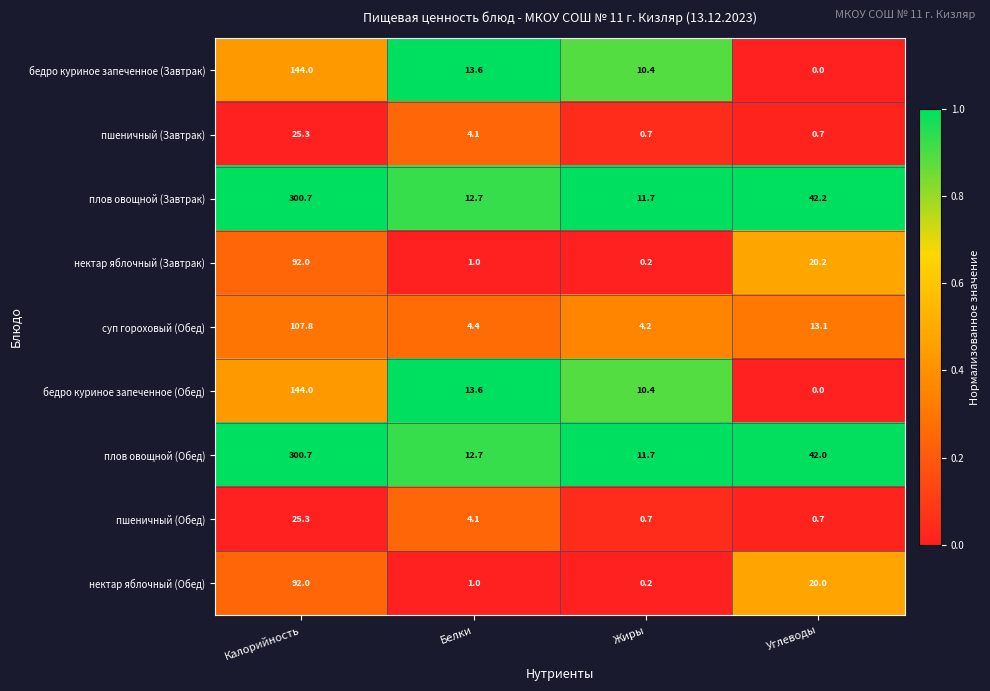

Rank the categories by суп гороховый (Обед) value from lowest to highest.

Жиры, Белки, Углеводы, Калорийность